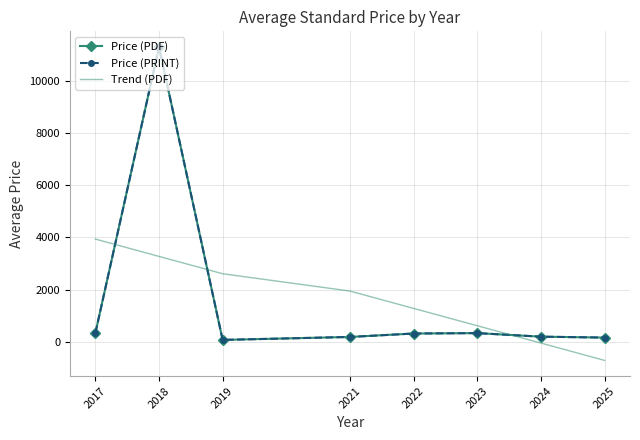

What value does the Trend (PDF) series have at 2018?

3271.0